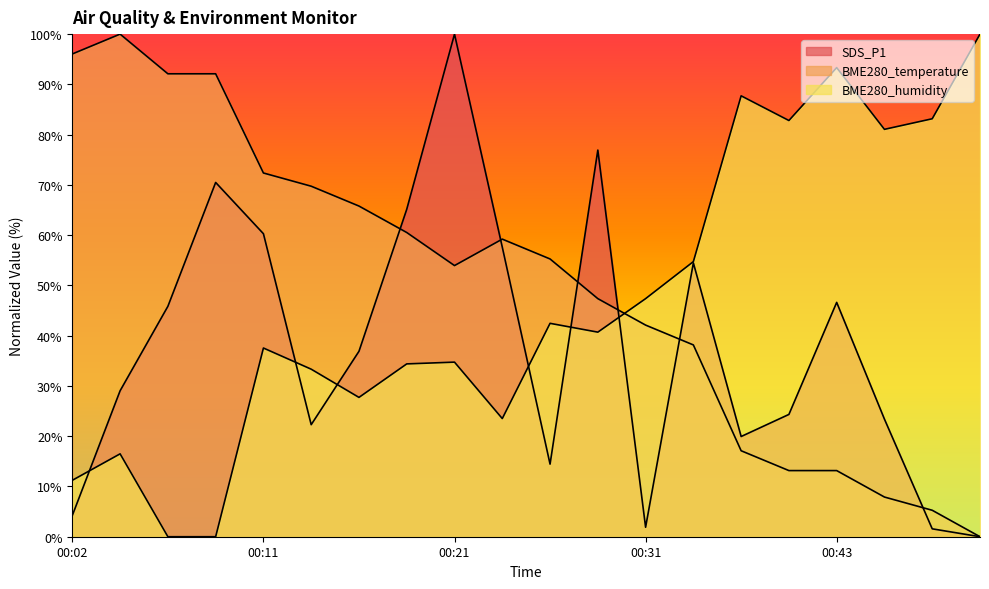

Where is the first local maximum for SDS_P1?

00:09